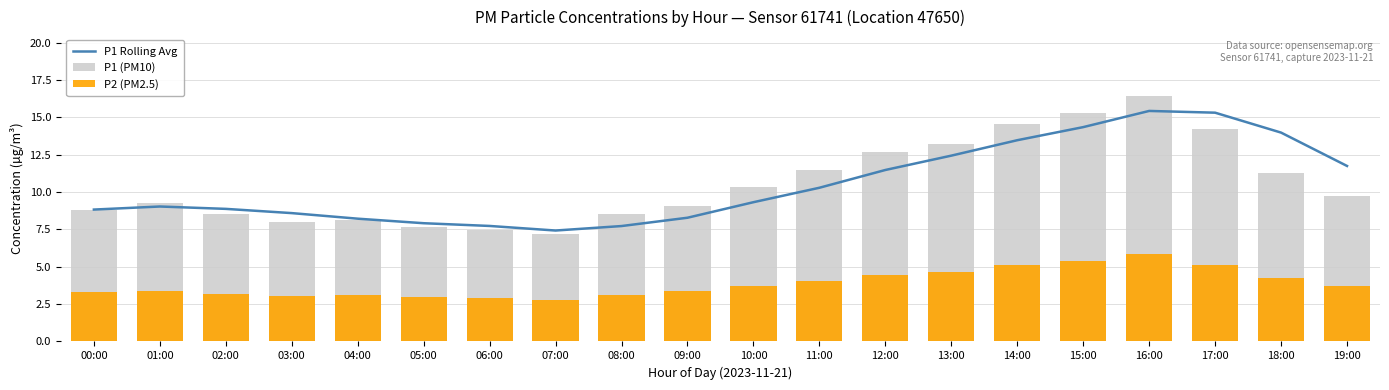

What is the greatest value displayed?

16.4